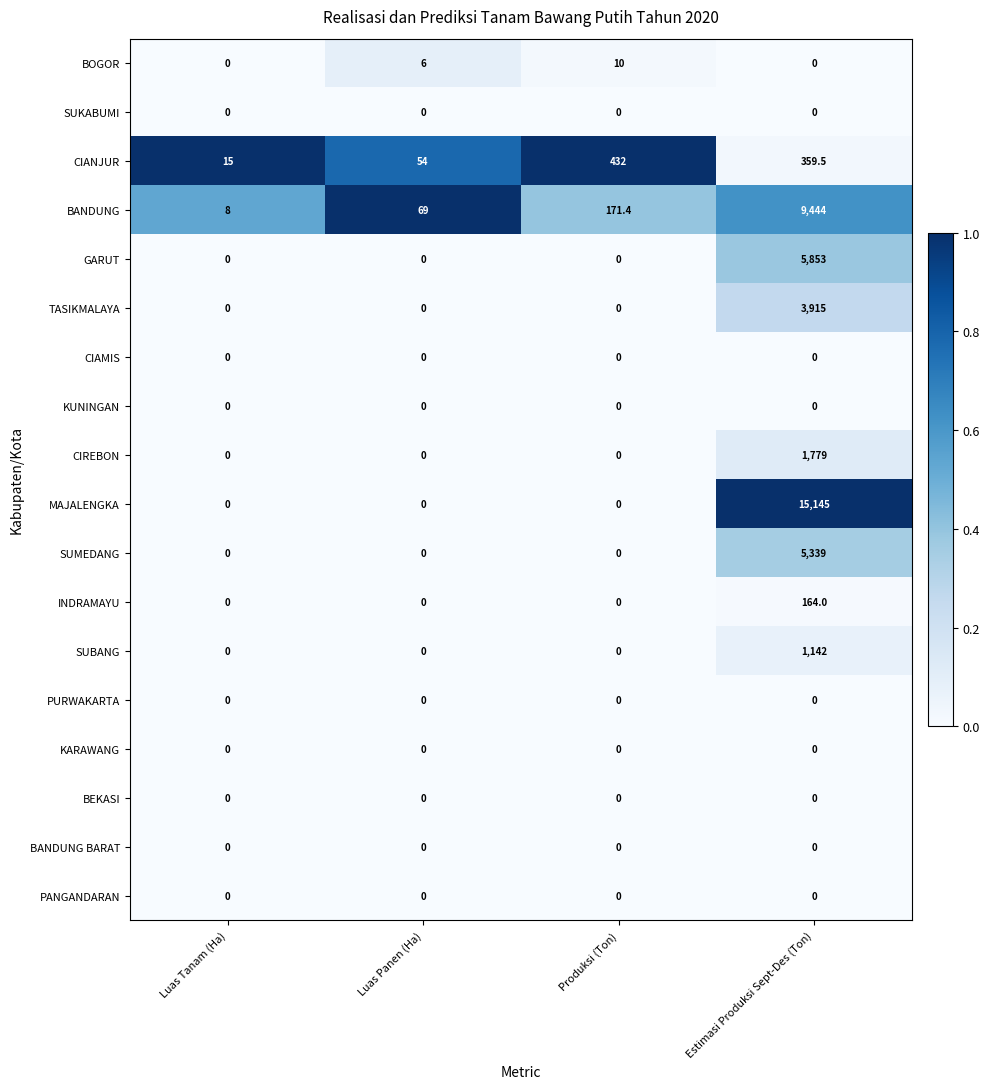

Which category has the highest value across all series?

Estimasi Produksi Sept-Des (Ton)